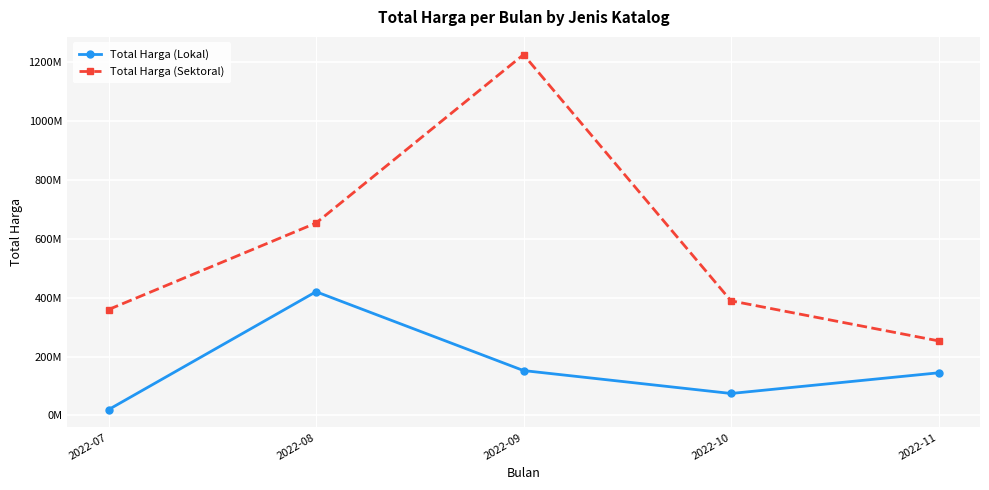

What are all the series names shown in the legend?

Total Harga (Lokal), Total Harga (Sektoral)